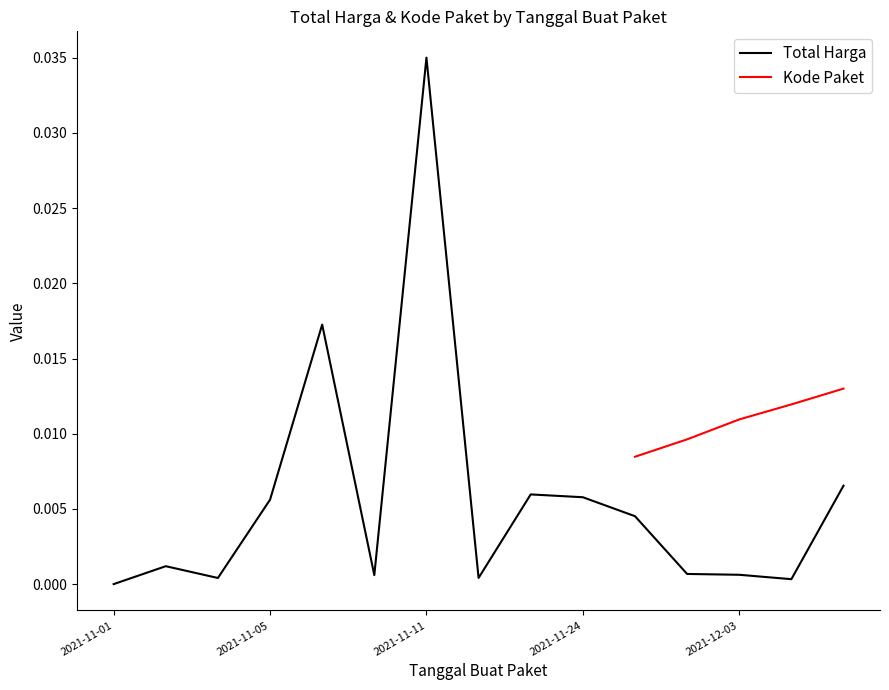

What is the sum of all values?

0.1